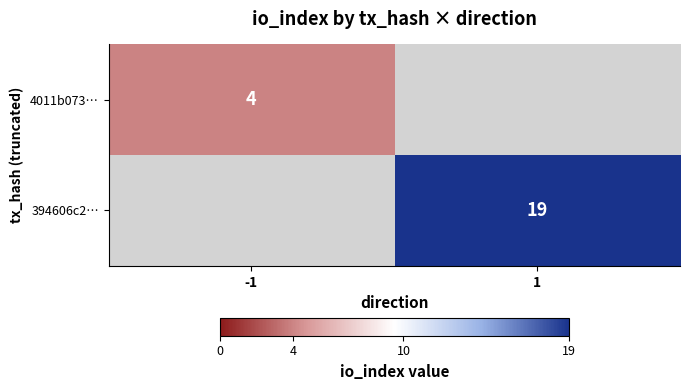

What is the greatest value displayed?

19.0